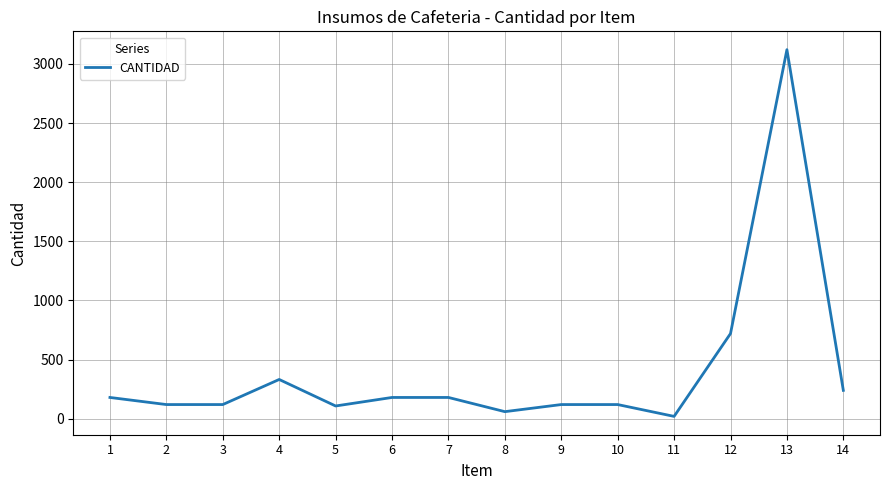

Approximately how many times larger is the value at 5 compared to 10?

0.9